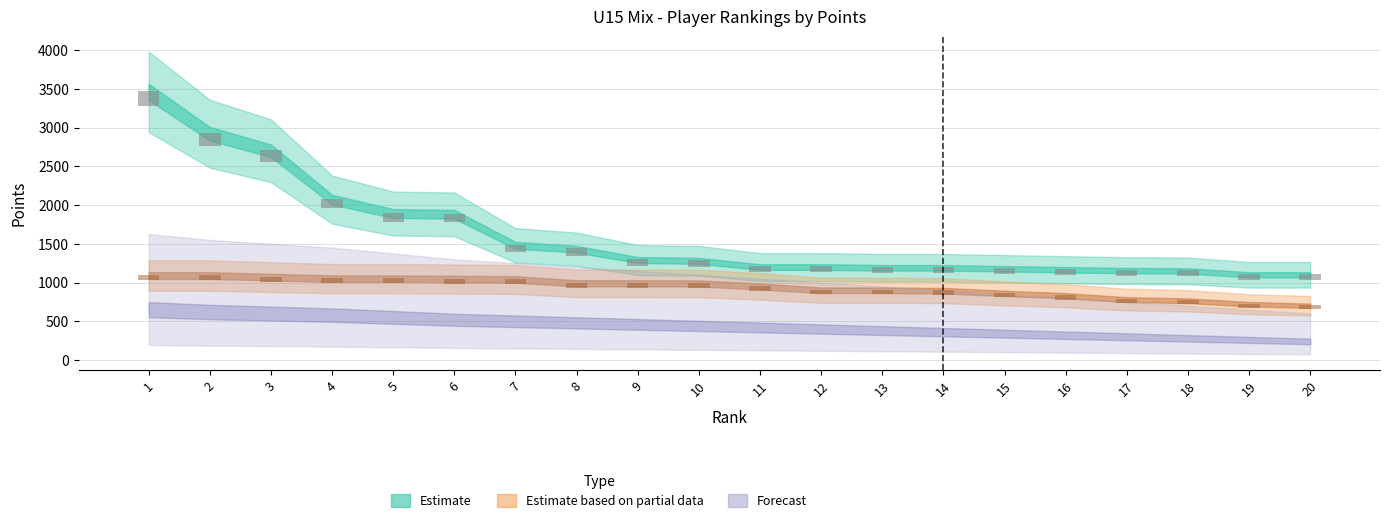

Which has a higher value, 14 or 20?

14